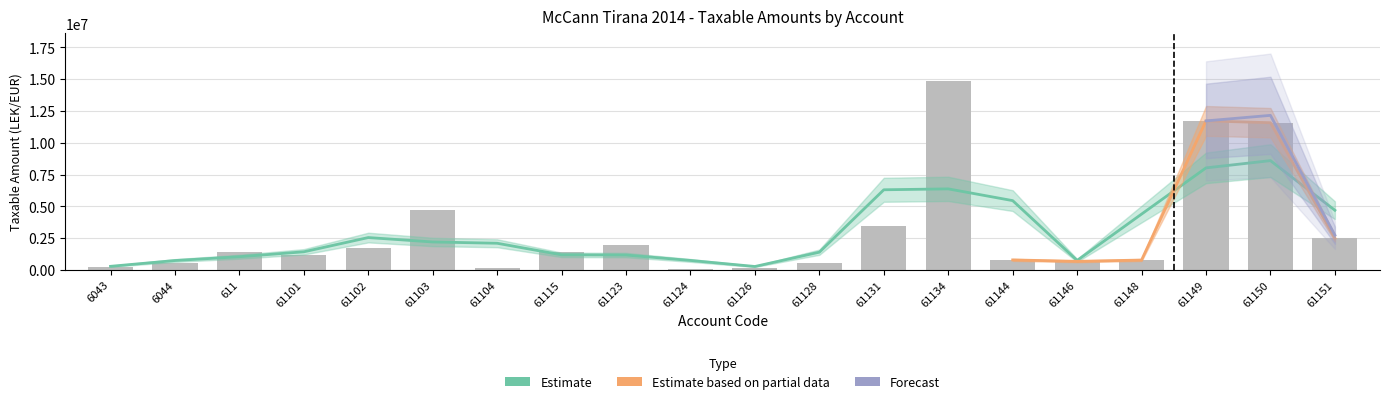

Approximately how many times larger is the value at 6044 compared to 6043?

2.3